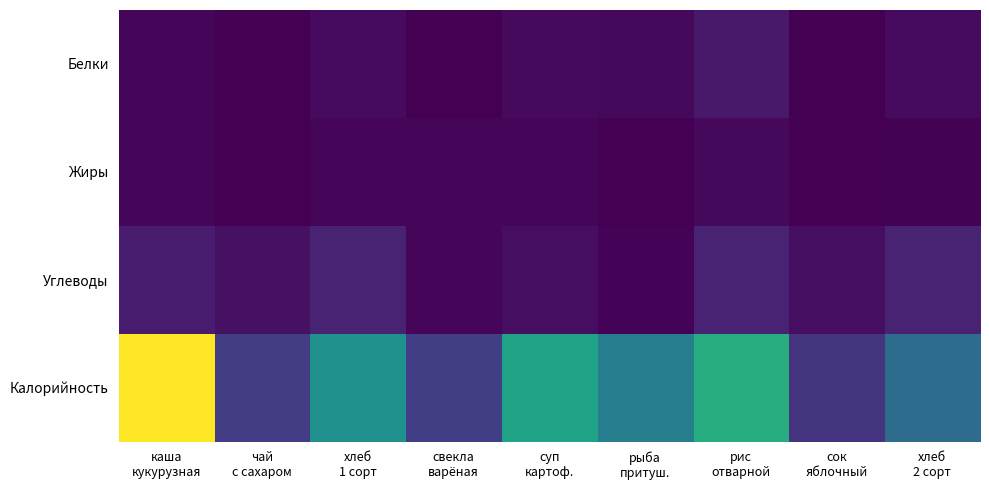

At which category is the sum across all series the highest?

каша
кукурузная